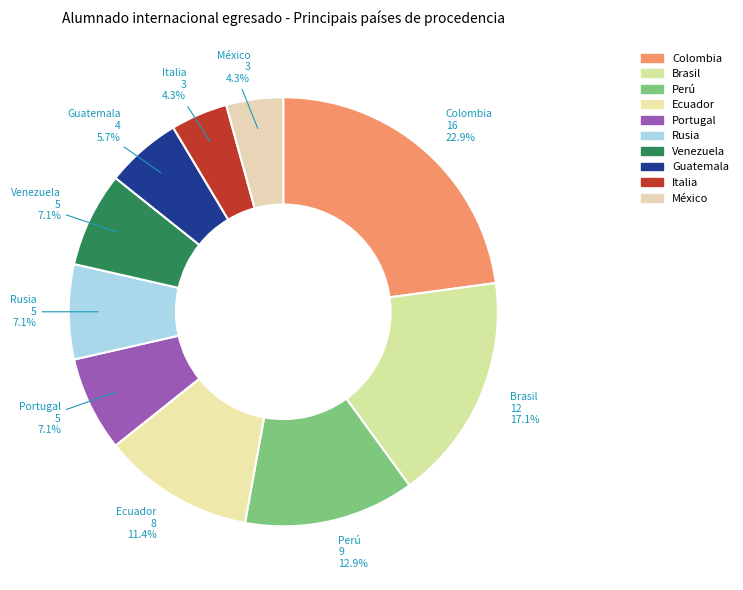

Which has a higher value, Brasil or Portugal?

Brasil